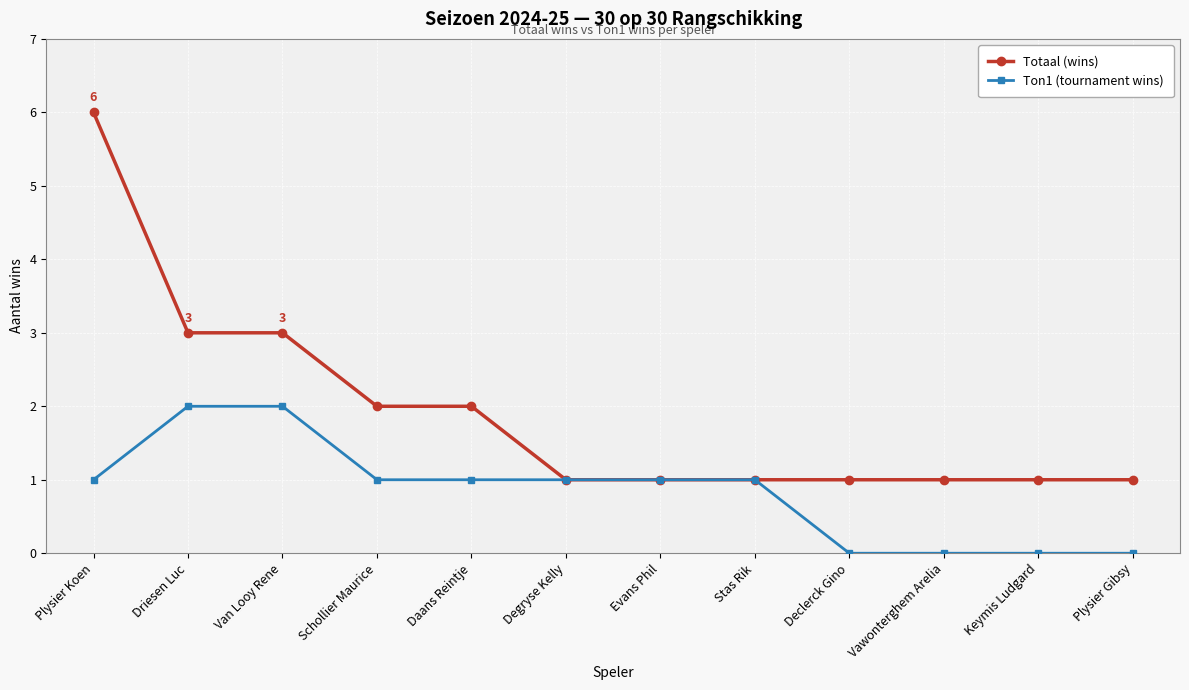

What is the minimum value for Totaal (wins)?

1